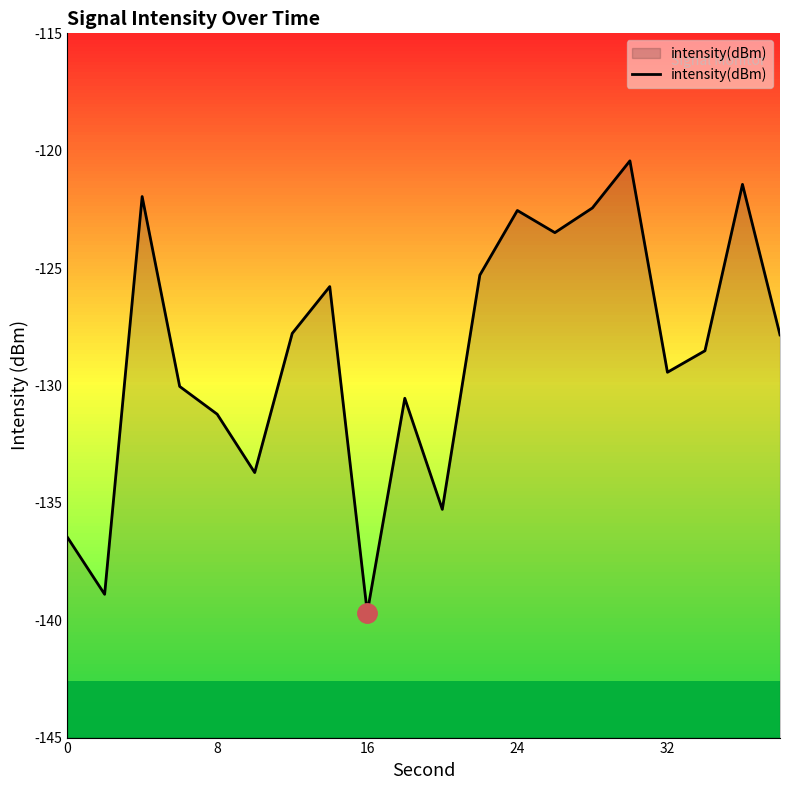

Is it true that the value at 16 is -139.7?

True